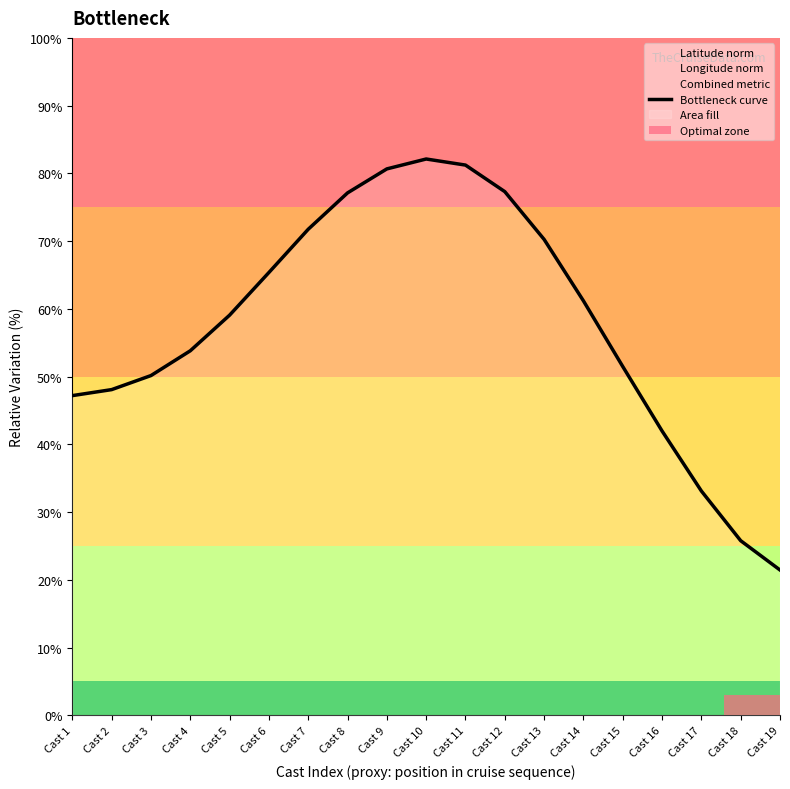

At which label is the value closest to 51?

Cast 15